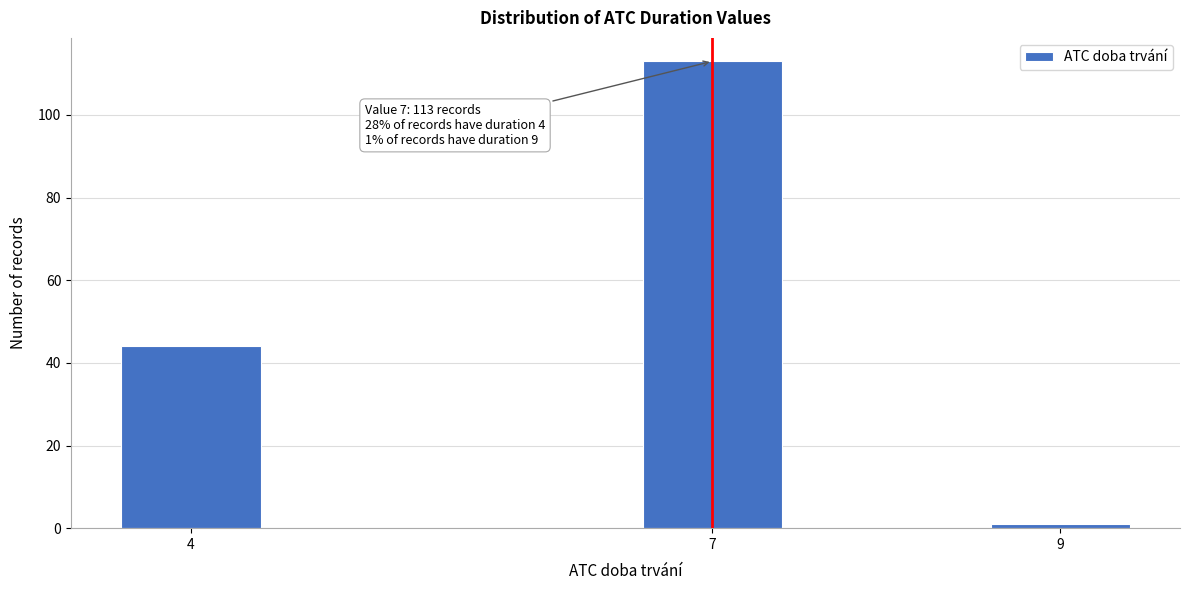

Reading left to right, transcribe all the data shown in this chart.

44	113	1